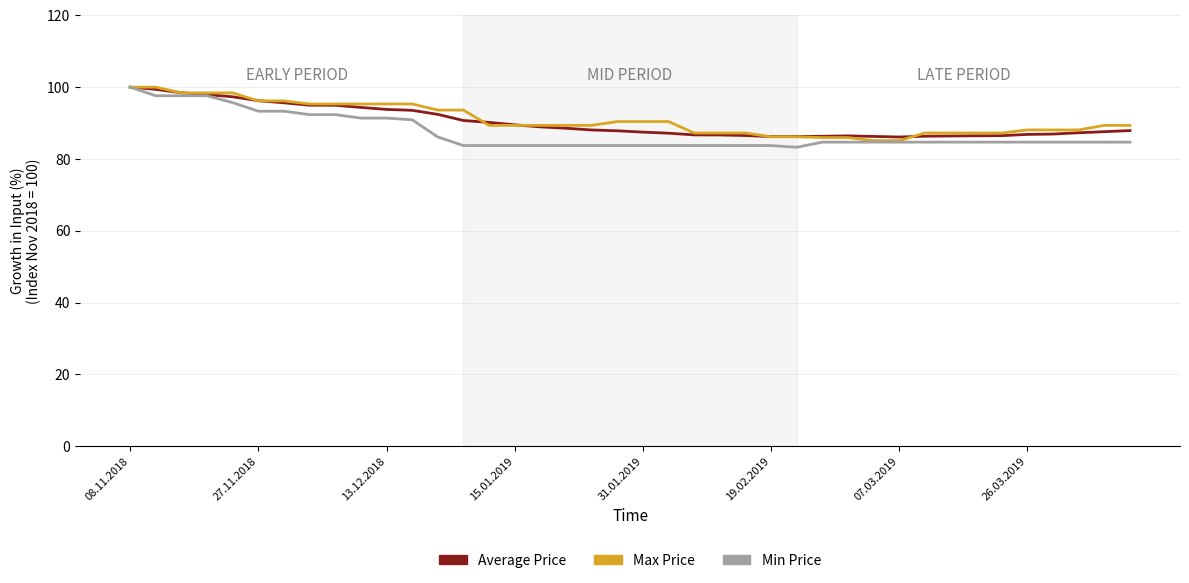

How many categories are shown in the chart?

40